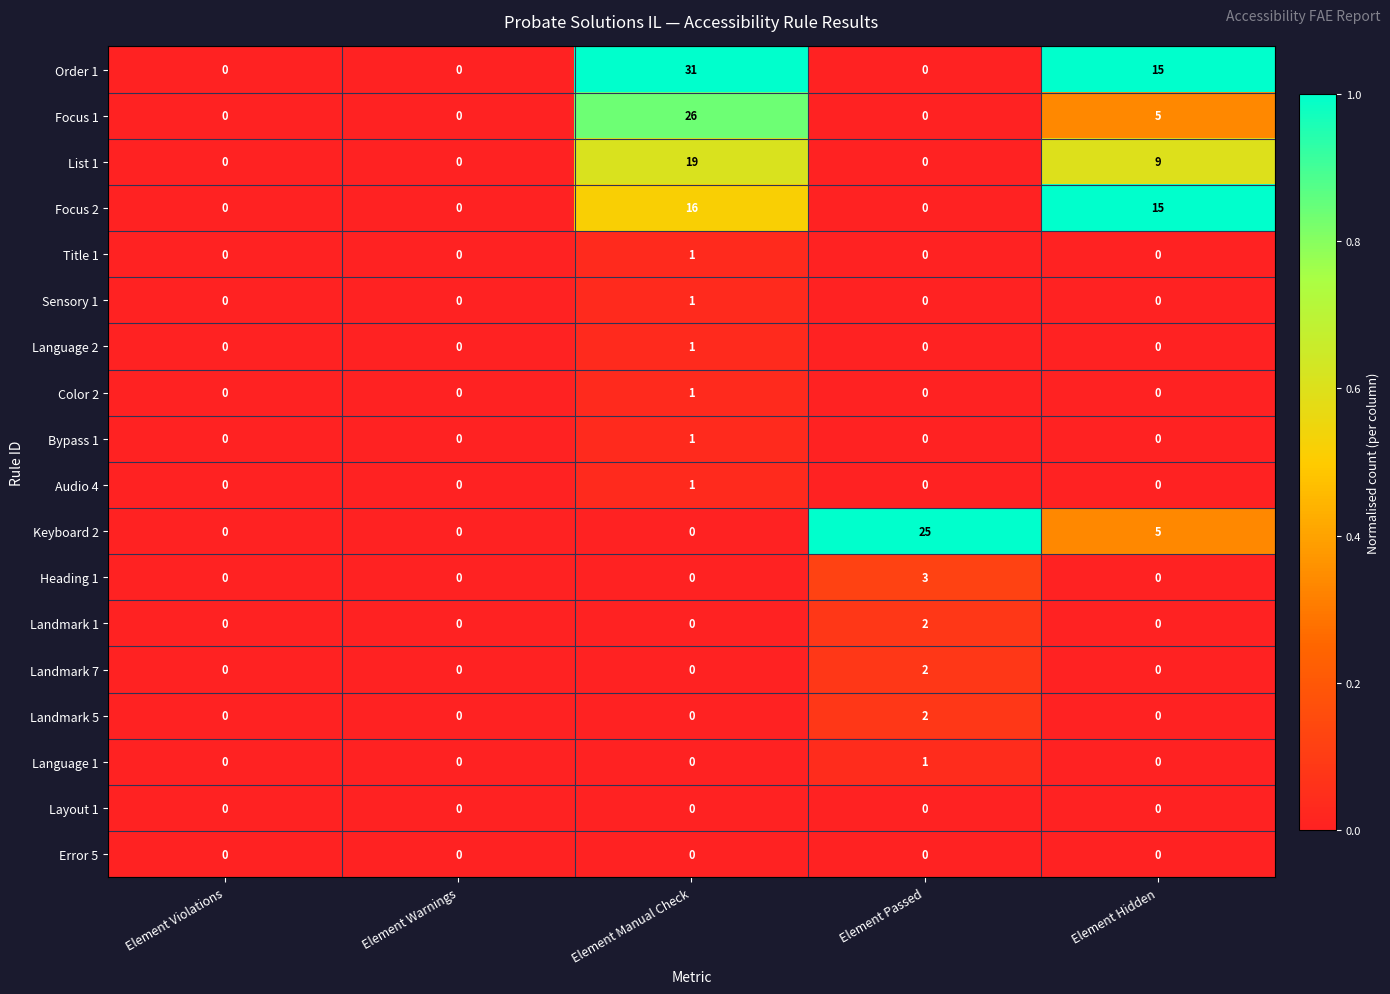

Is the value of Landmark 7 at Element Passed greater than the value of Color 2 at Element Violations?

Yes